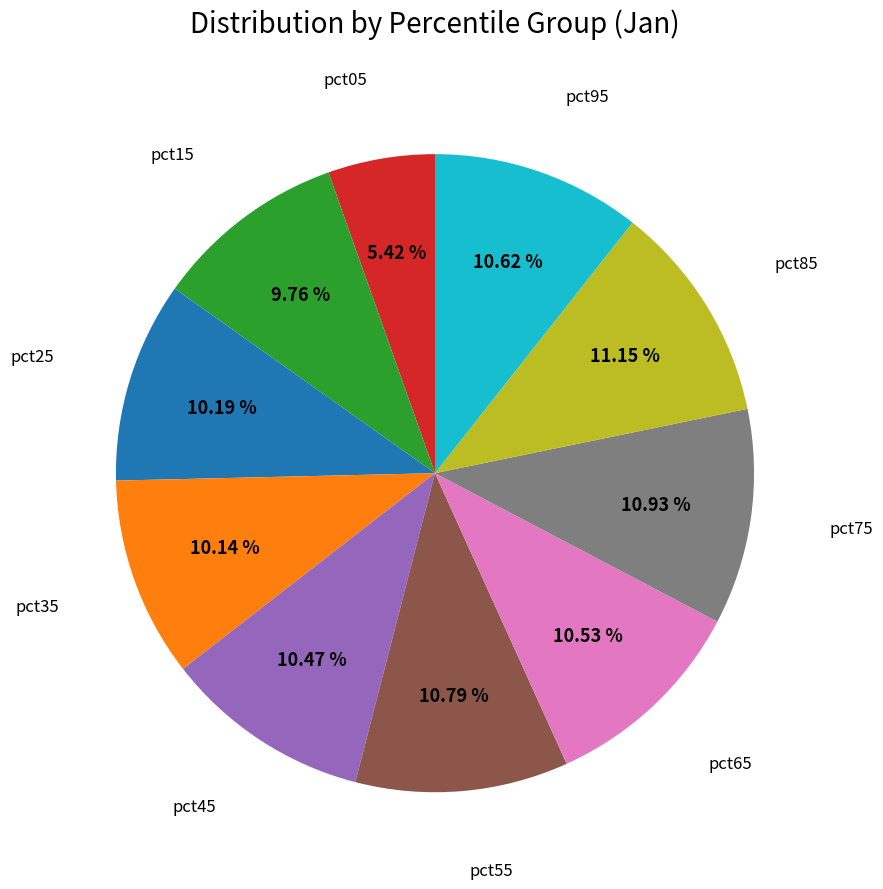

How many slices are in this pie chart?

10